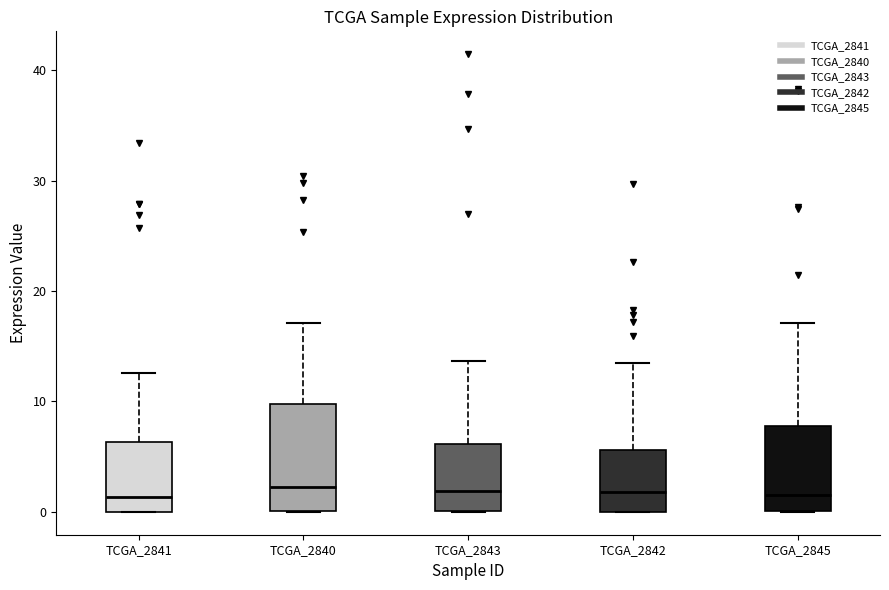

Reading left to right, read every box against the y-axis: the position of its median line, the range the box covers, and the ends of its whiskers. The values are not printed on the chart, so give them approximately, as read against the axis.

TCGA_2841: median 1, box 0 to 6, whiskers 0 to 13
TCGA_2840: median 2, box 0 to 10, whiskers 0 to 17
TCGA_2843: median 2, box 0 to 6, whiskers 0 to 14
TCGA_2842: median 2, box 0 to 6, whiskers 0 to 14
TCGA_2845: median 2, box 0 to 8, whiskers 0 to 17